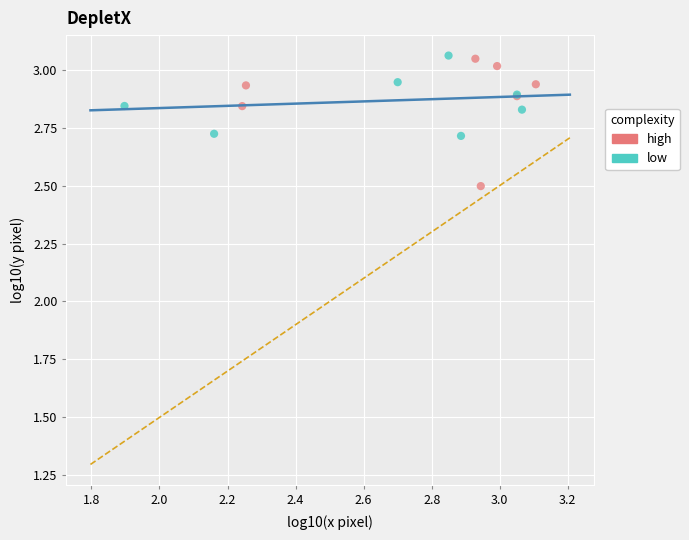

Which series reaches the minimum Y coordinate?

high